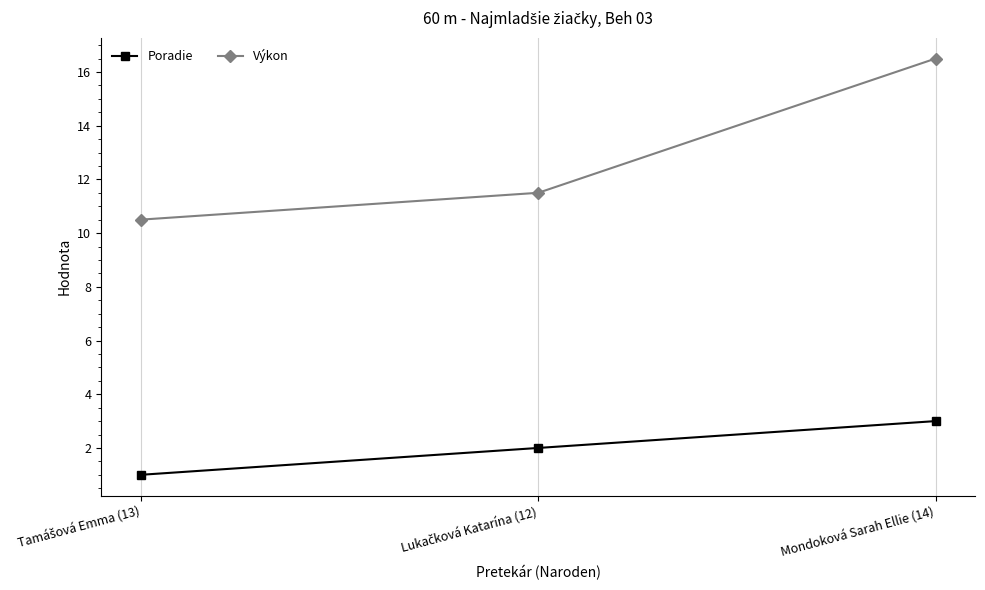

At Mondoková Sarah Ellie (14), list the series in order from largest to smallest.

Výkon, Poradie